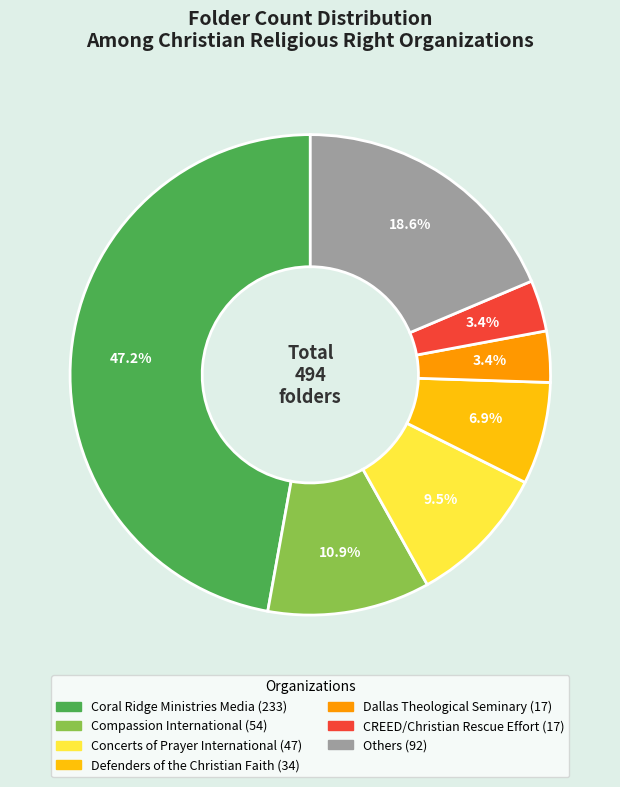

Is there any slice that represents more than half of the pie?

No